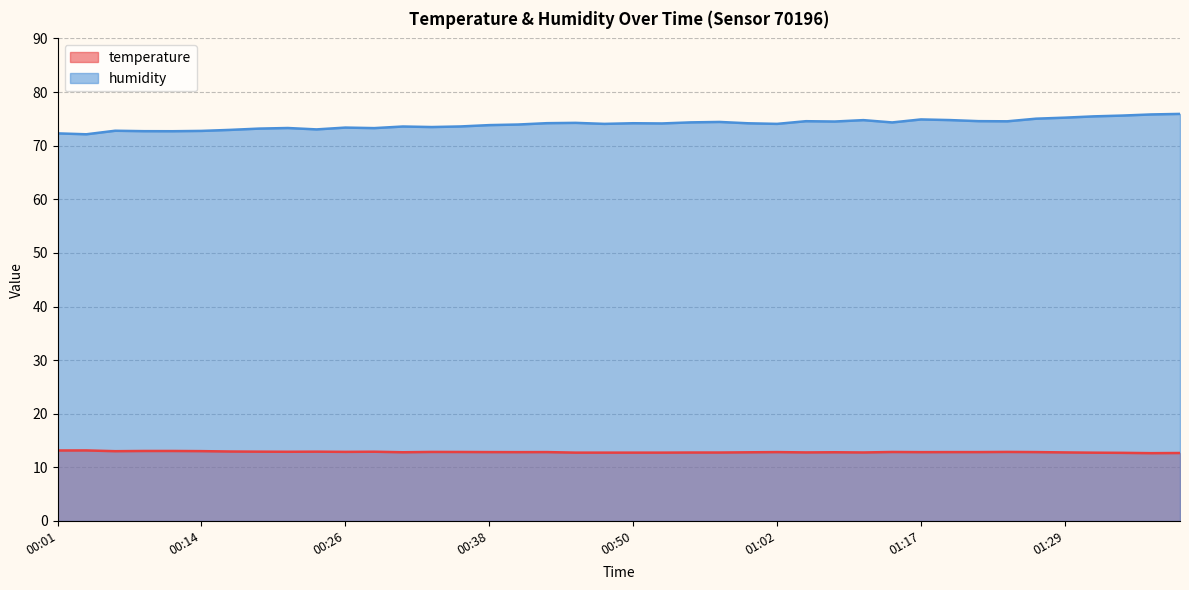

What are all the series names shown in the legend?

temperature, humidity